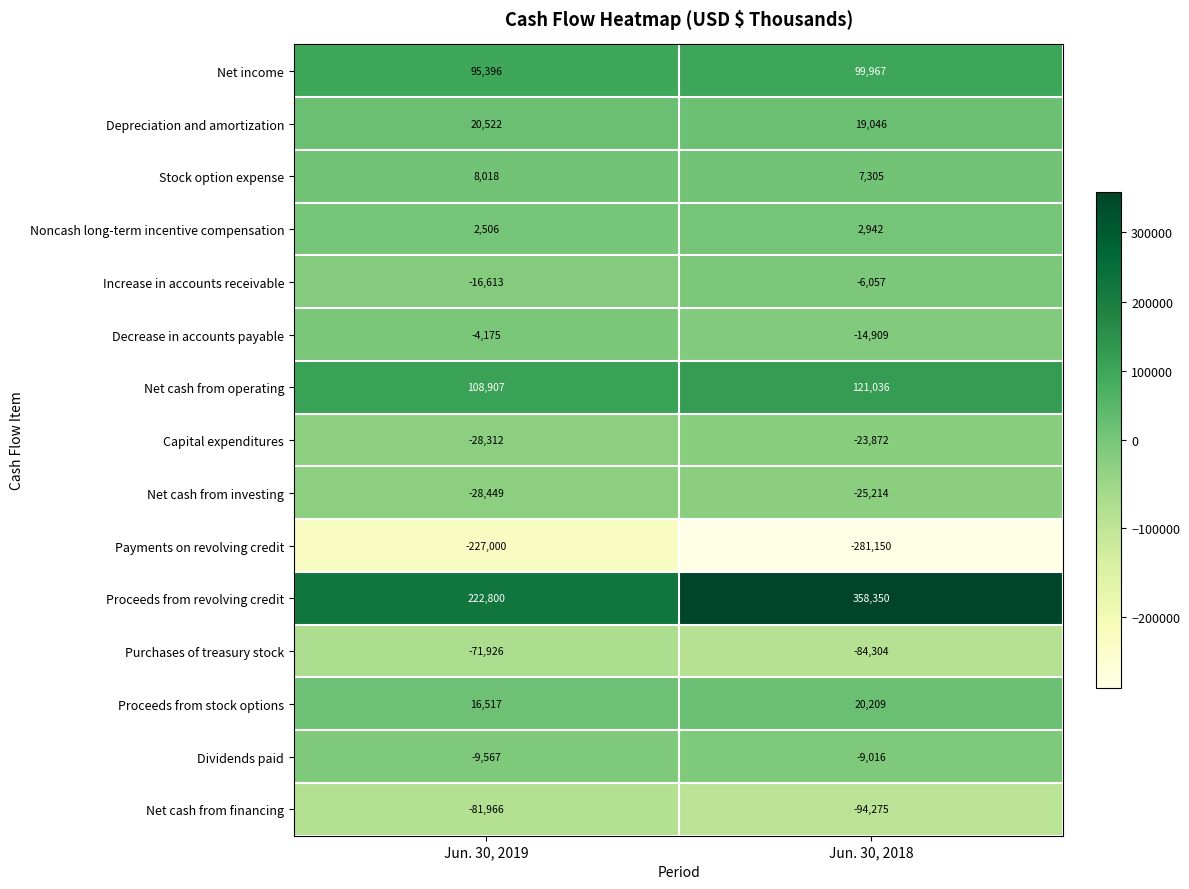

Rank the series at Jun. 30, 2018 from lowest to highest value.

Payments on revolving credit, Net cash from financing, Purchases of treasury stock, Net cash from investing, Capital expenditures, Decrease in accounts payable, Dividends paid, Increase in accounts receivable, Noncash long-term incentive compensation, Stock option expense, Depreciation and amortization, Proceeds from stock options, Net income, Net cash from operating, Proceeds from revolving credit